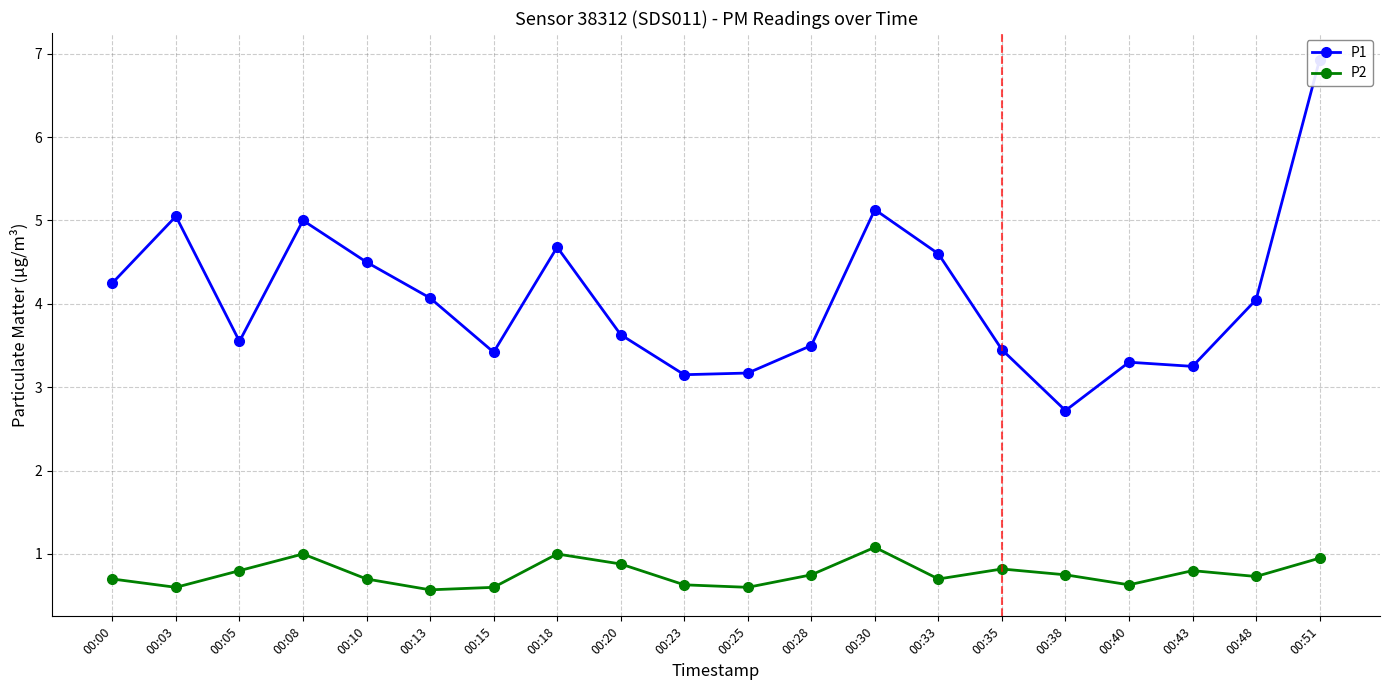

What is the minimum value for P1?

2.7